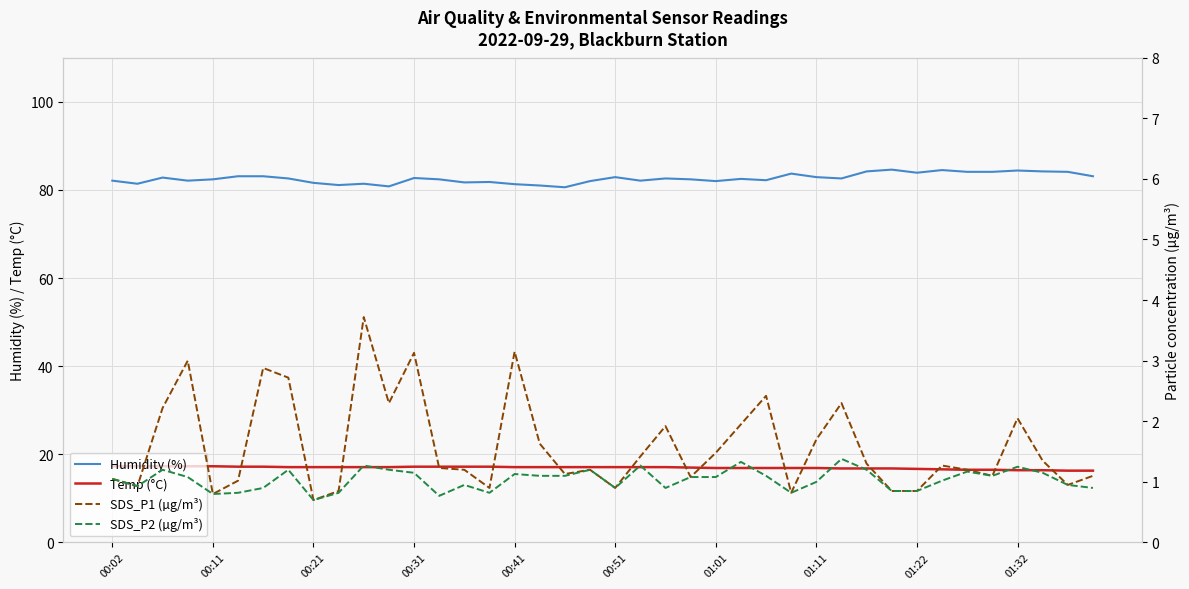

True or false: Temp (°C) and Humidity (%) cross at least once.

False